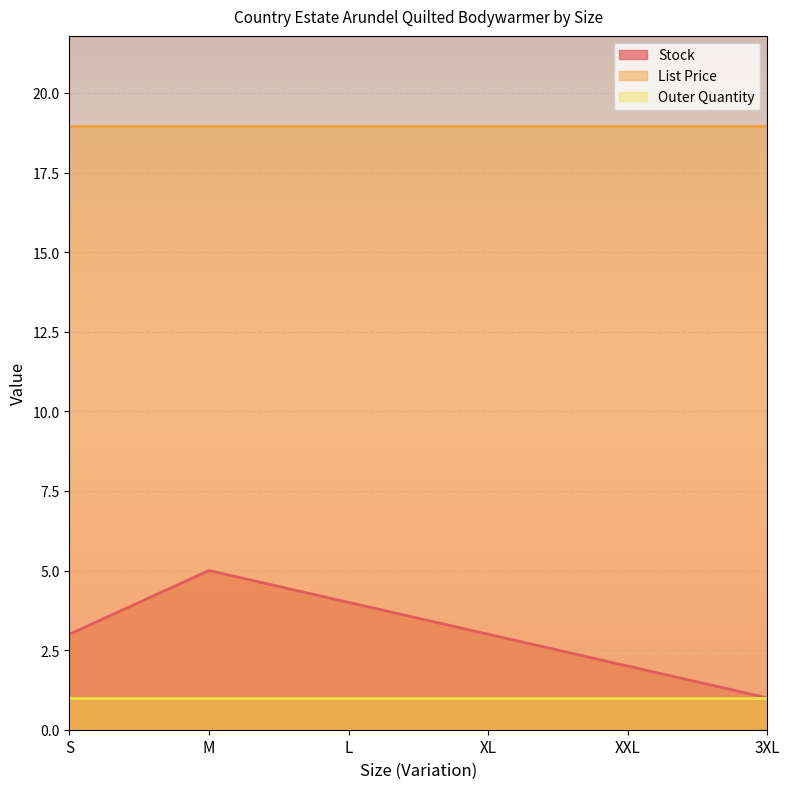

At XL, list the series in order from smallest to largest.

Outer Quantity, Stock, List Price